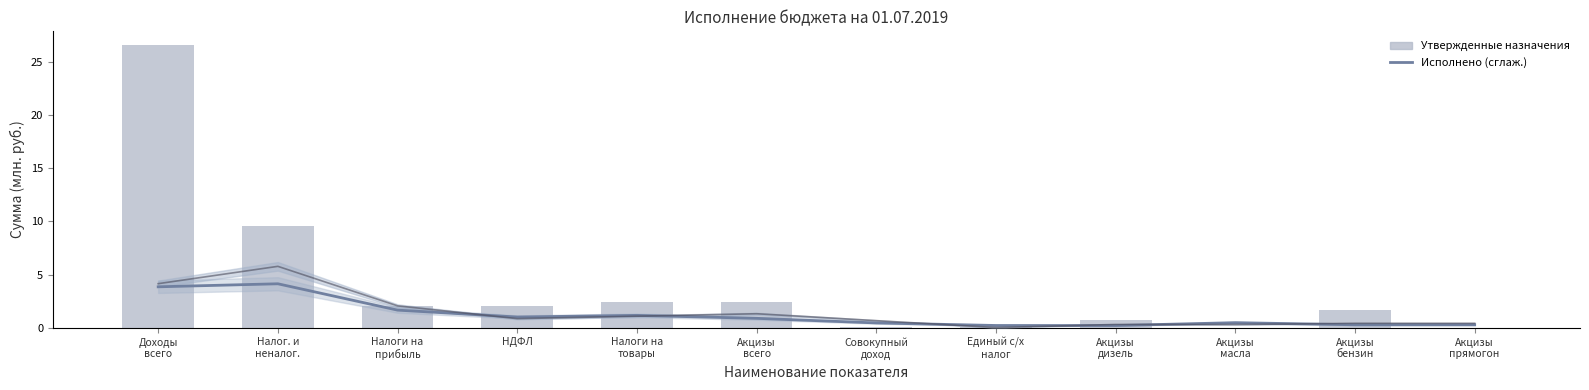

Is it true that Утвержденные назначения equals 2.9 at НДФЛ?

False